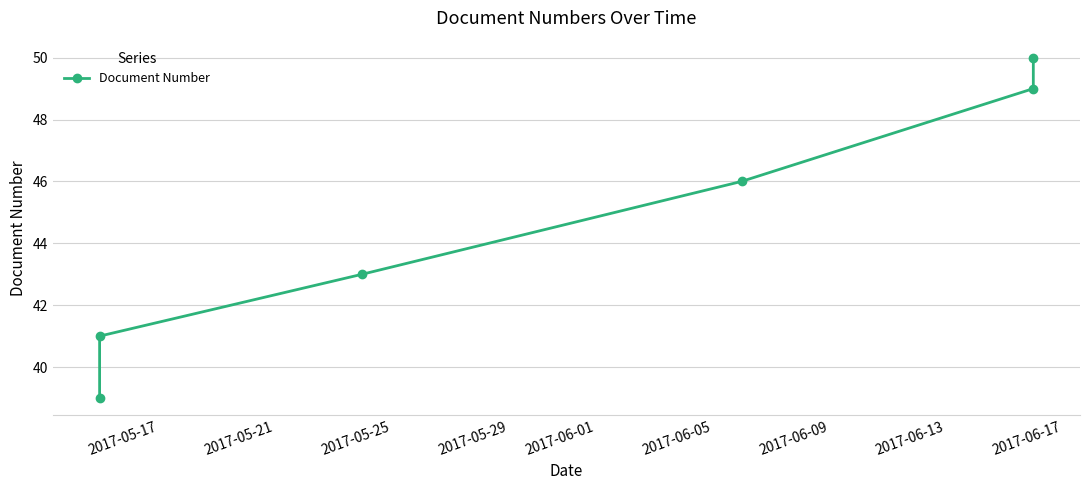

How many categories are shown in the chart?

6